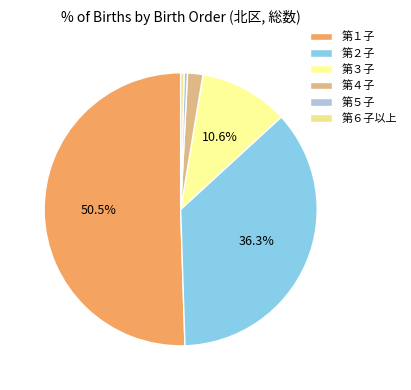

To the nearest percent, what is the combined percentage of 第５子 and 第２子?

37%